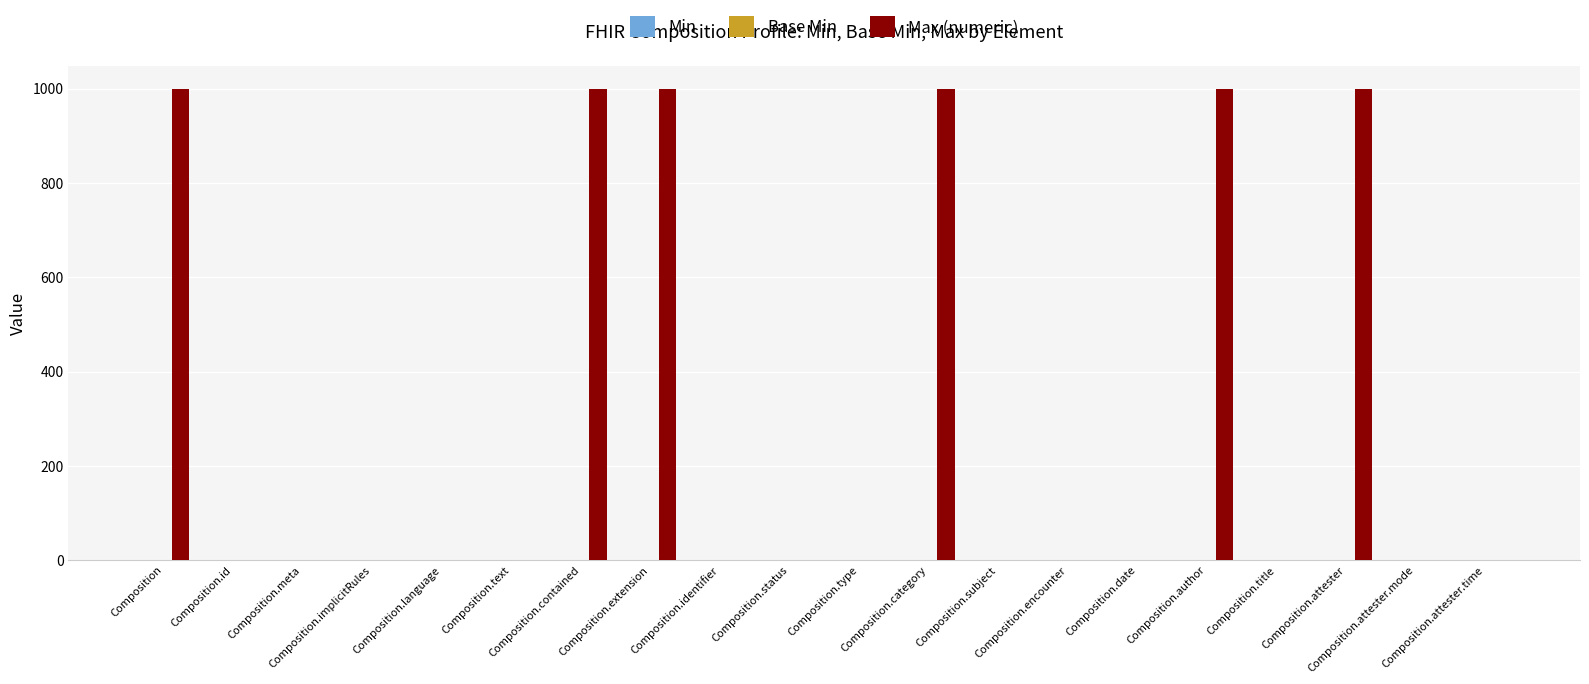

What is the greatest value displayed?

999